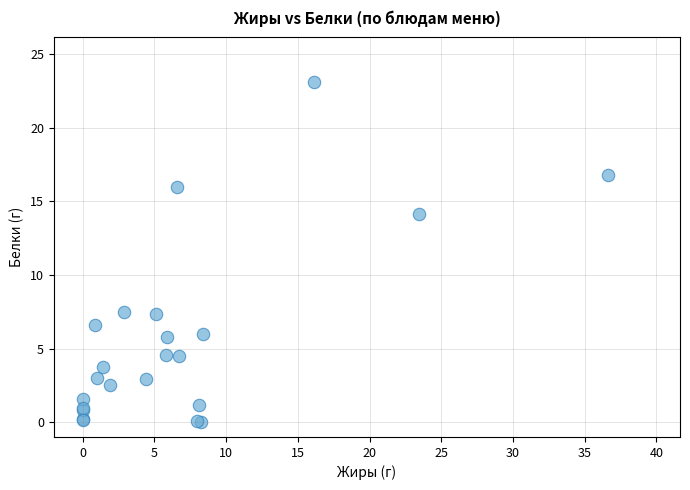

What Y value in the scatter plot is closest to 11?

14.2